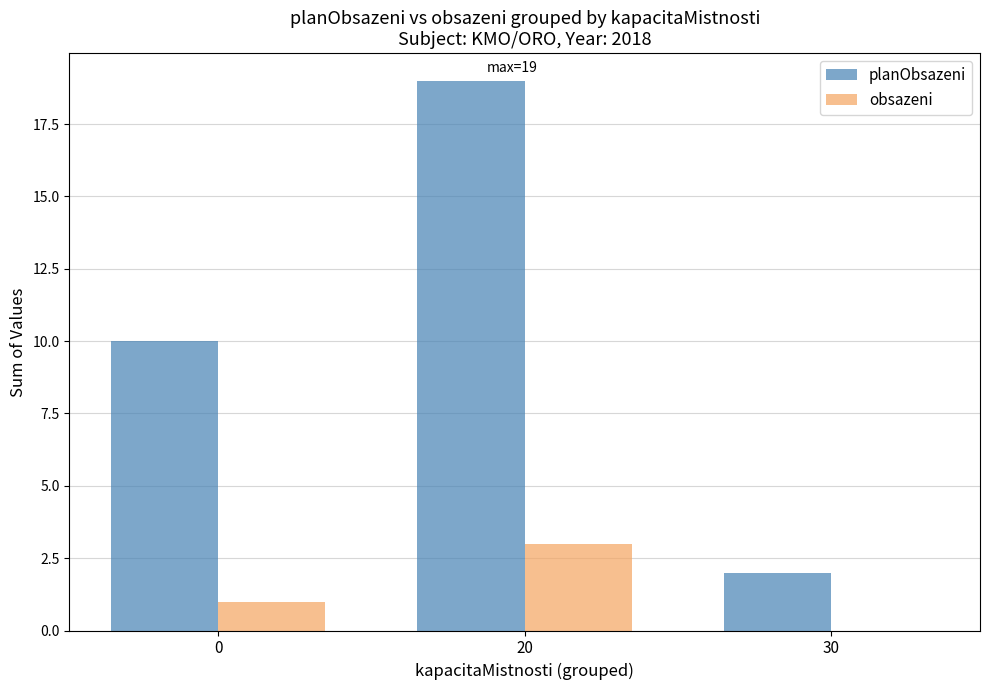

Is it true that obsazeni equals 0 at 0?

False